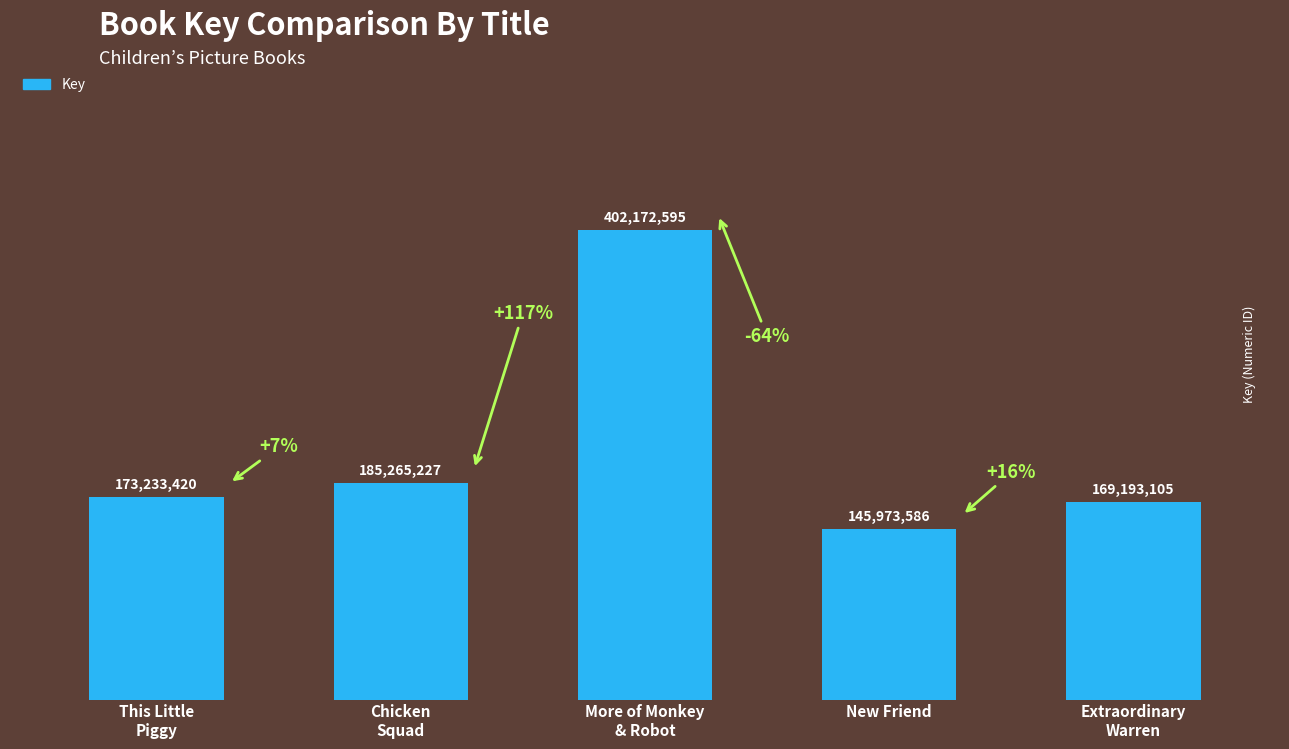

The value at More of Monkey
& Robot is 178090552. True or false?

False